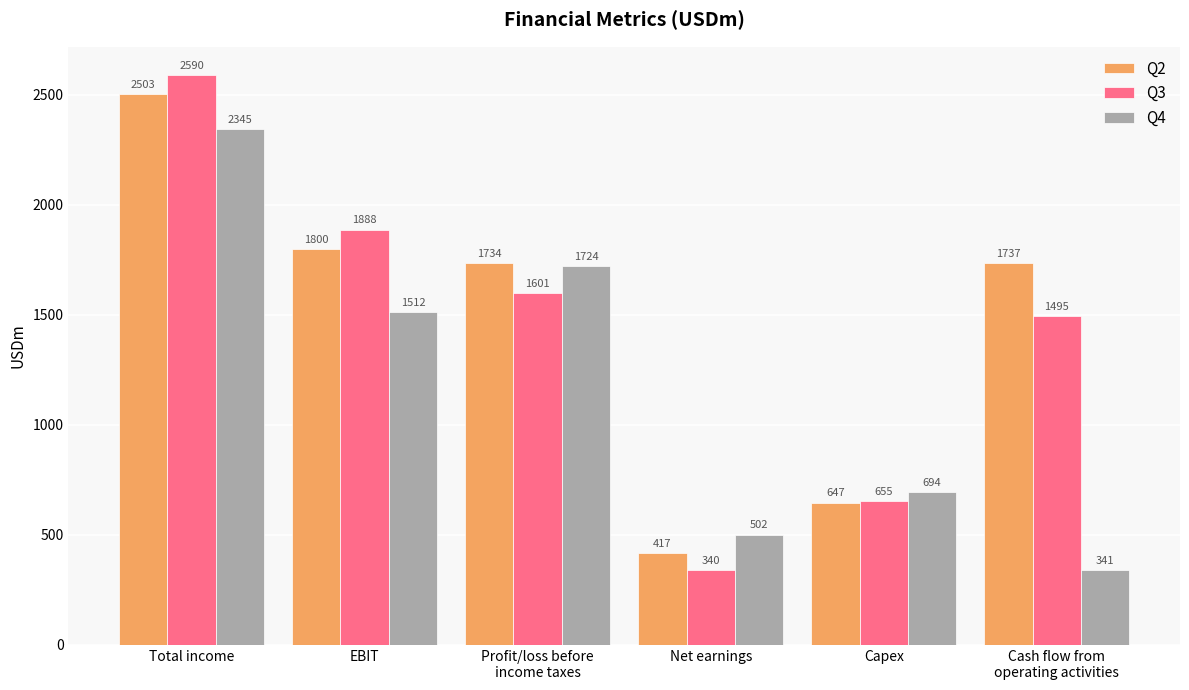

What is the sum of all Q4 values?

7118